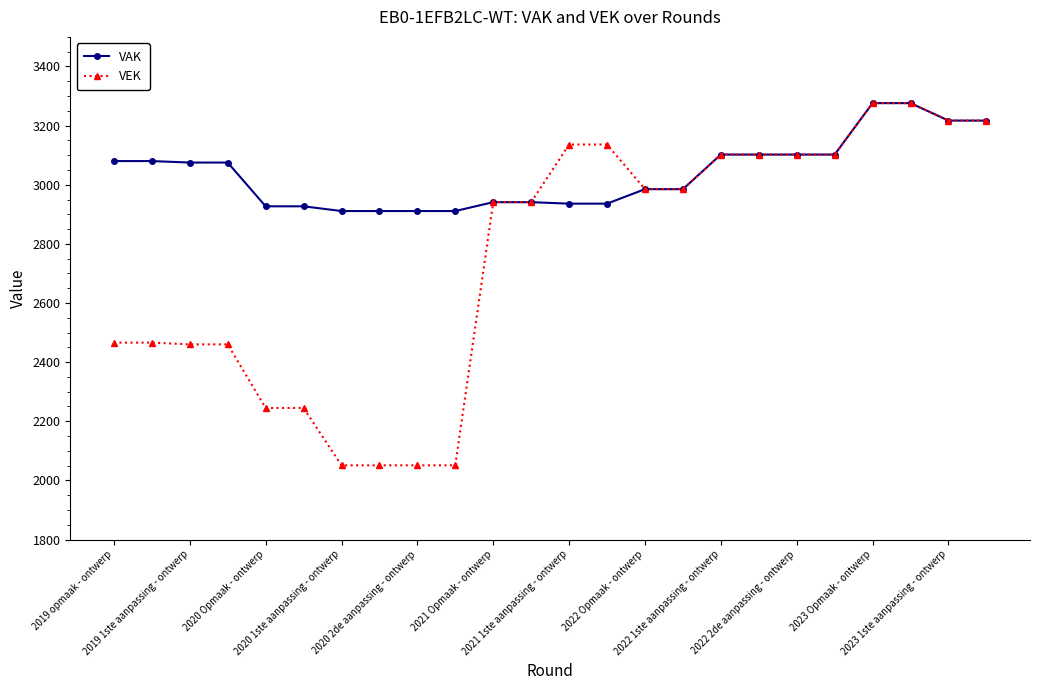

Which series has the largest total across all categories?

VAK